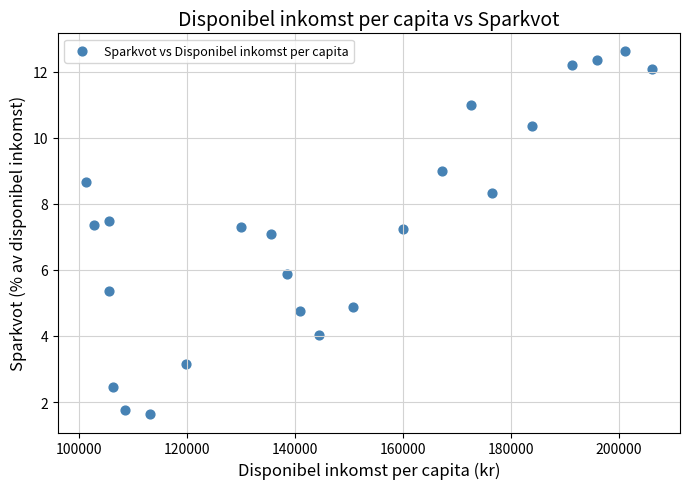

What is the range of X values (max minus min)?

104774.0